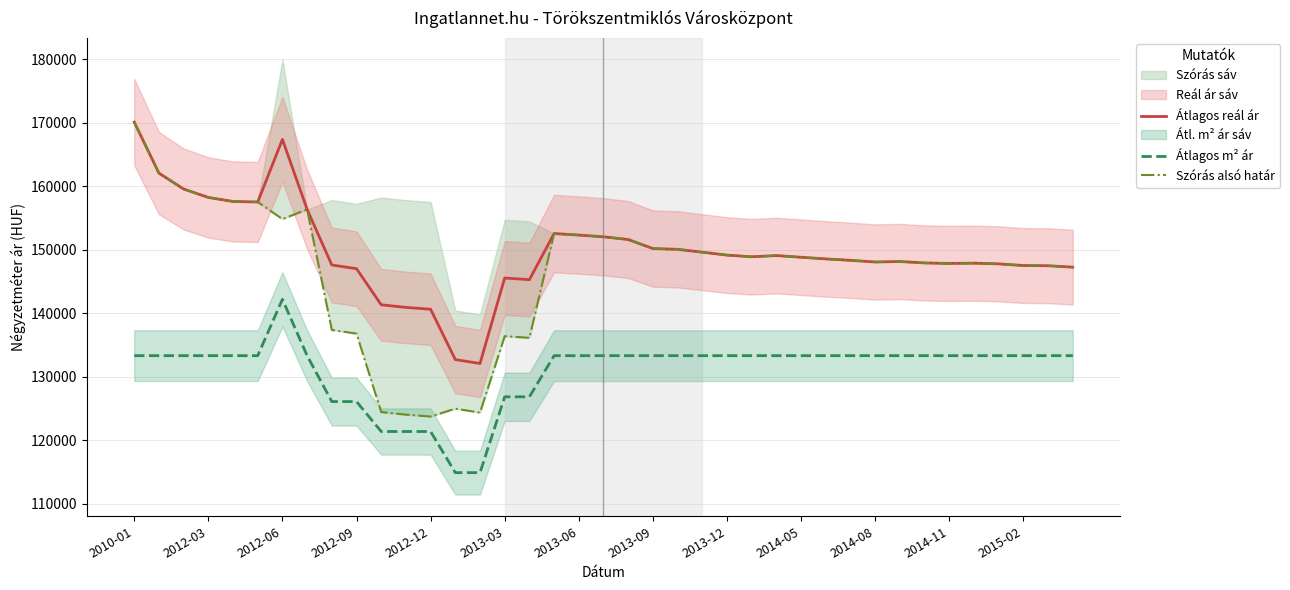

True or false: Átlagos m² ár and Átlagos reál ár intersect in this chart.

False